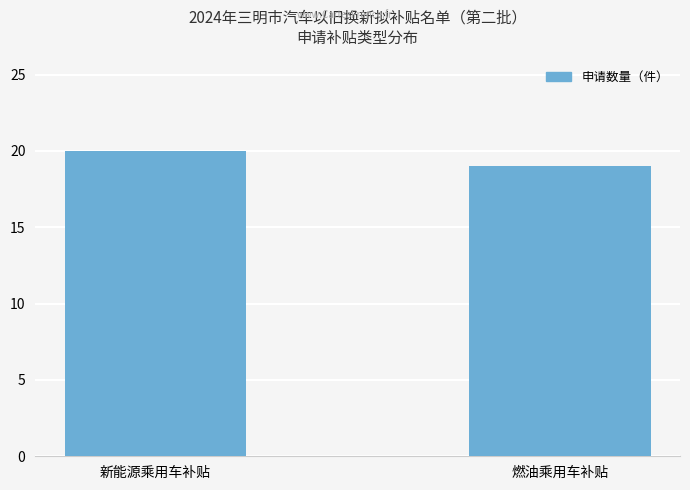

Does the chart contain stacked bars?

No